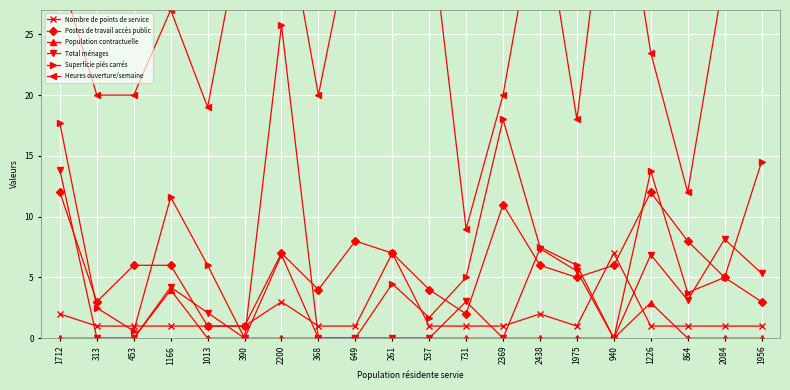

Where does the Superficie piés carrés series first go above 5?

1712